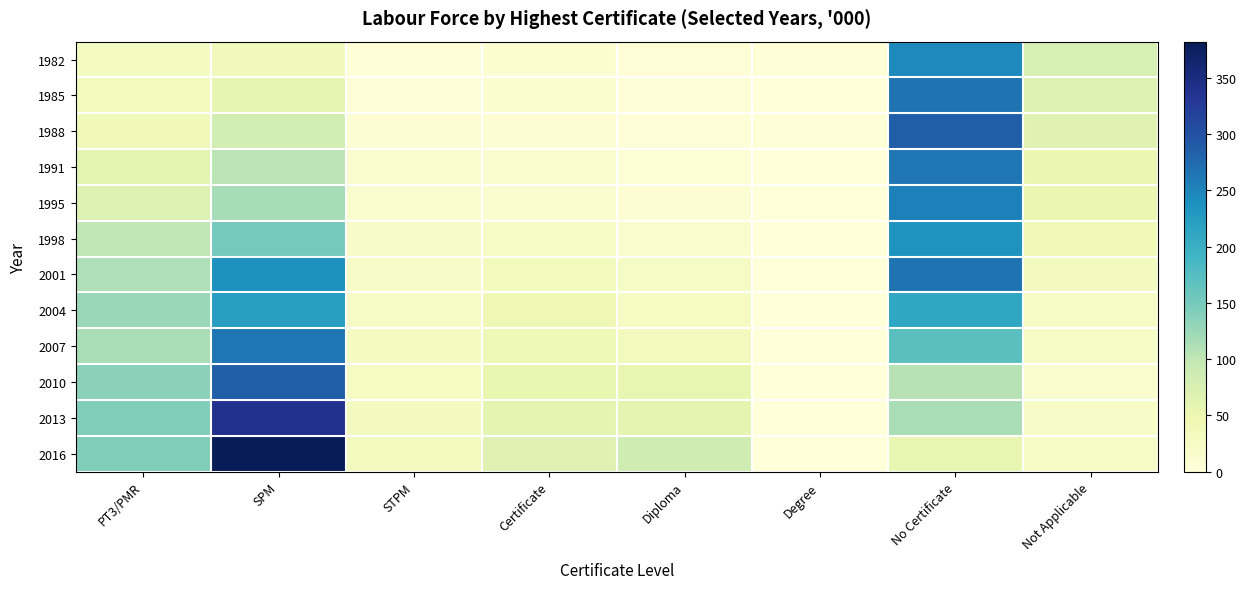

What is the total value across all series at PT3/PMR?

1103.9